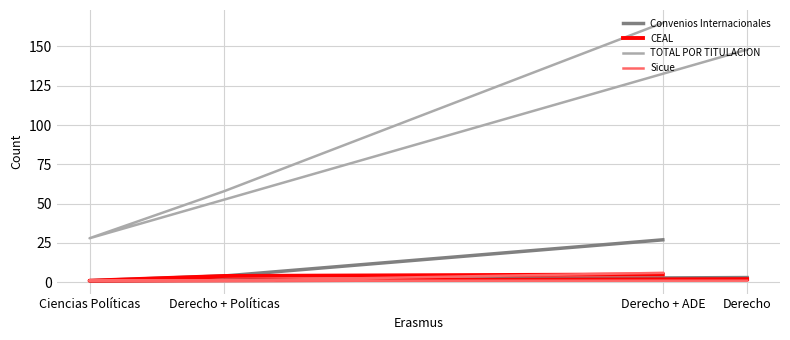

Is it true that Sicue equals 1 at Derecho?

True